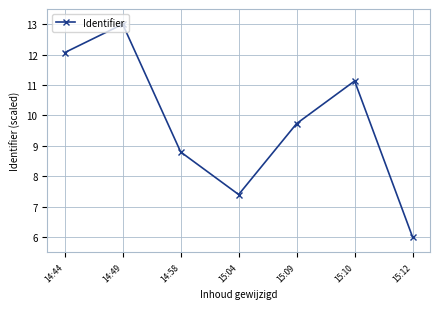

Reading right to left, what are all the values shown in this chart?

6.0	11.1	9.7	7.4	8.8	13.0	12.1